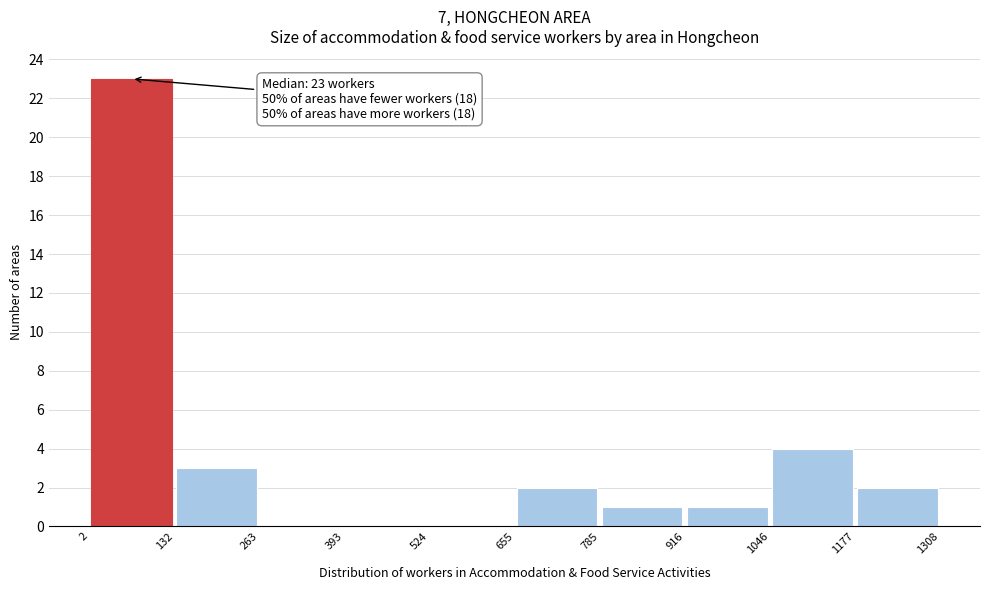

Over which range of the x-axis is the bar tallest?

2 to 132